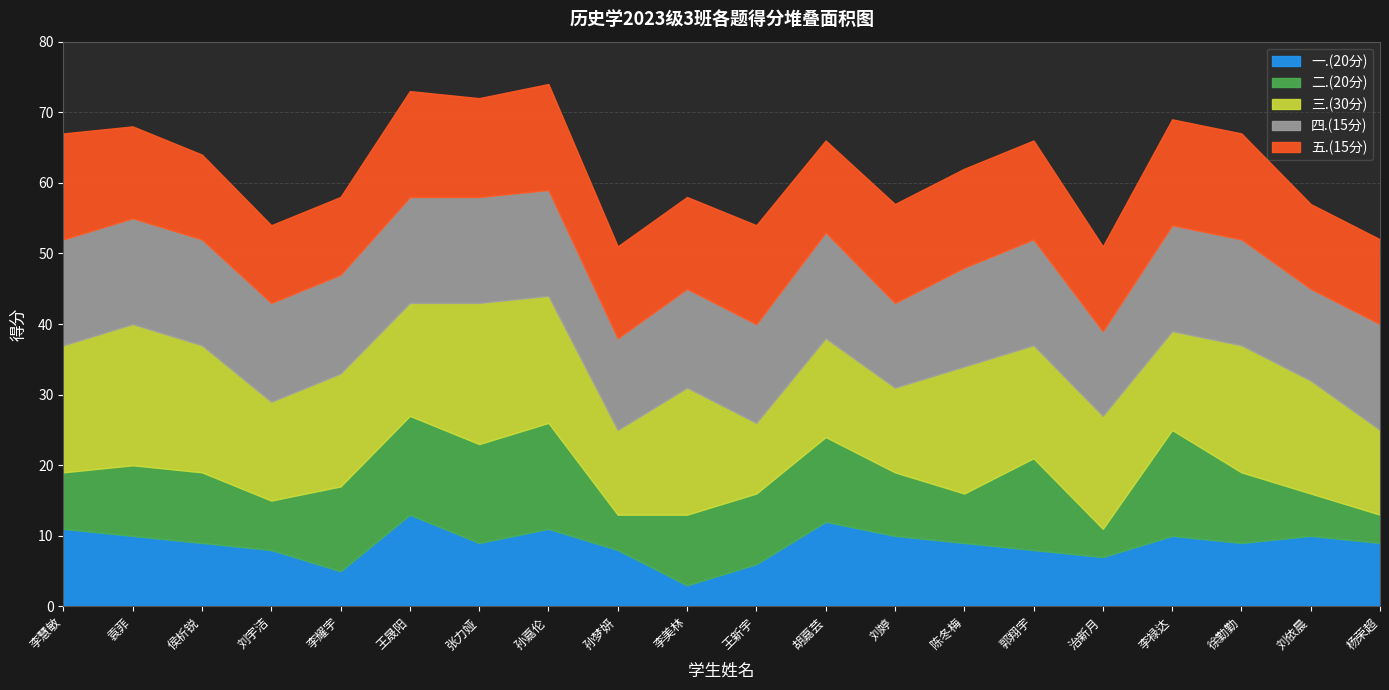

What is the average value of the 一.(20分) series?

9